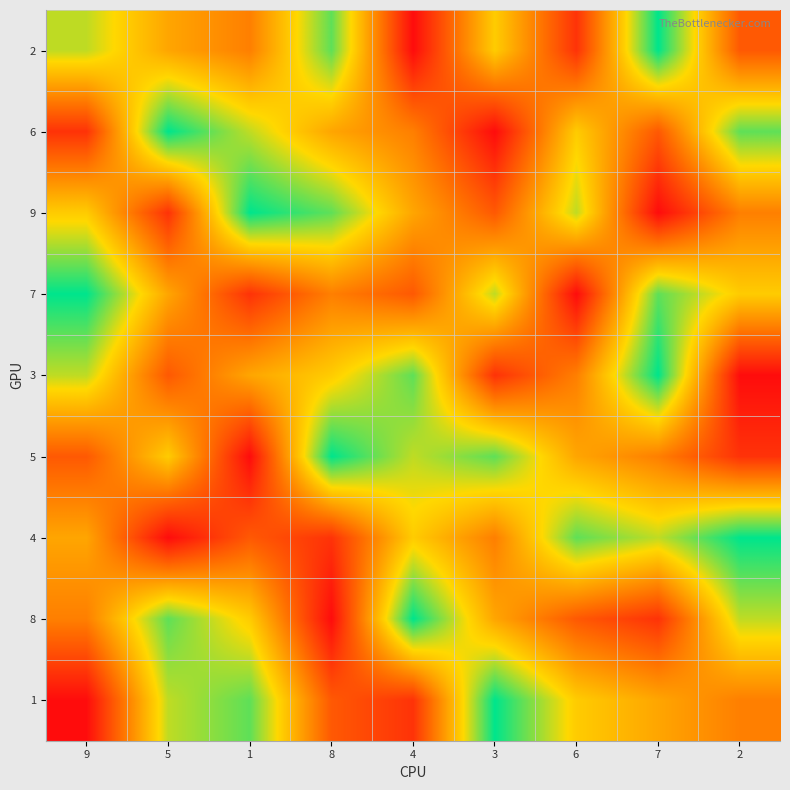

Rank the series at 9 from highest to lowest value.

7, 2, 3, 9, 4, 8, 5, 6, 1